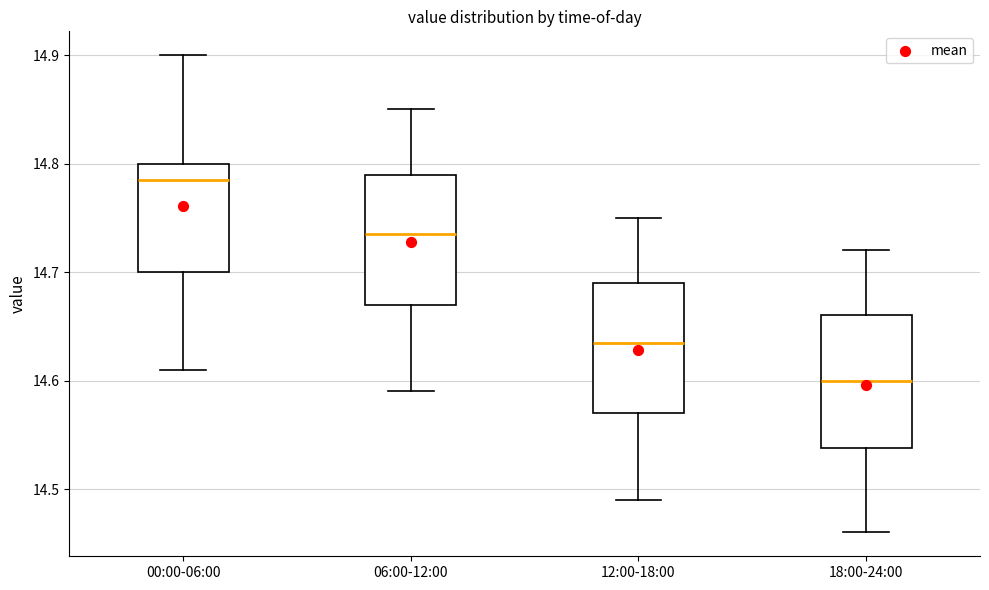

Which box's median line is the highest?

00:00-06:00